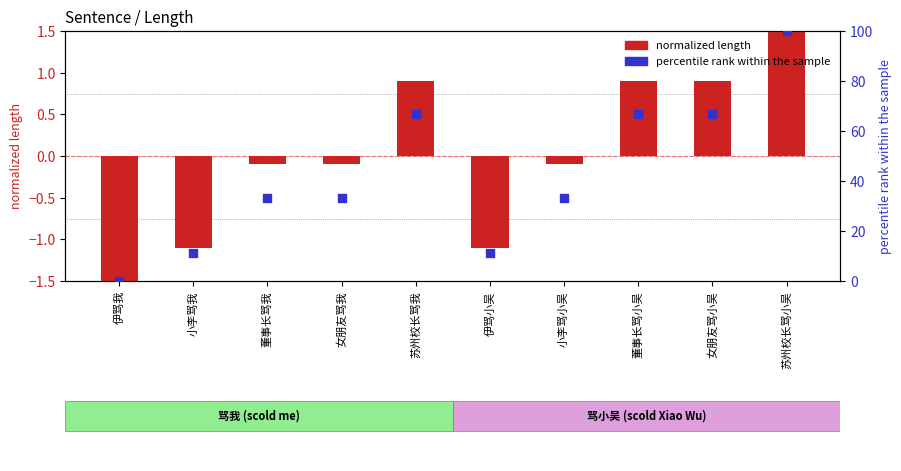

Which series contains the lowest Y value?

normalized length